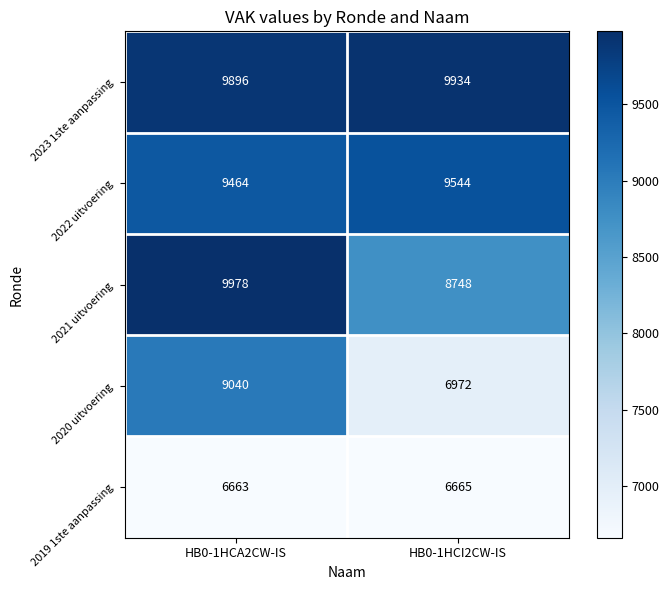

What is the approximate value of 2023 1ste aanpassing at HB0-1HCA2CW-IS?

9896